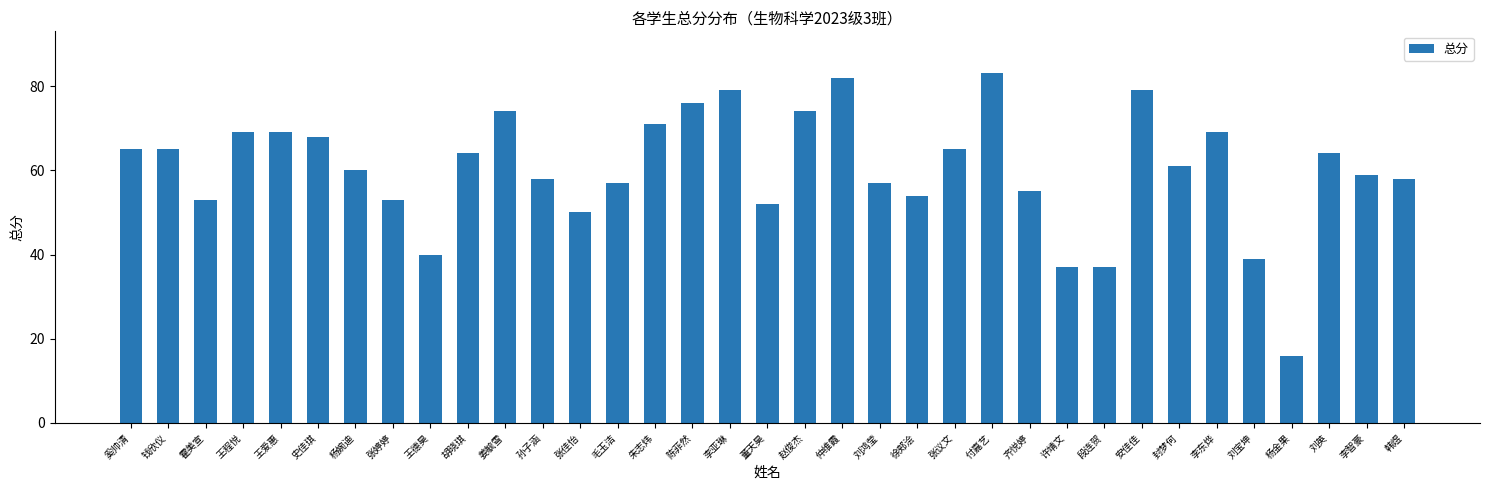

The chart shows a value of 74 at 徐郏浍. True or false?

False